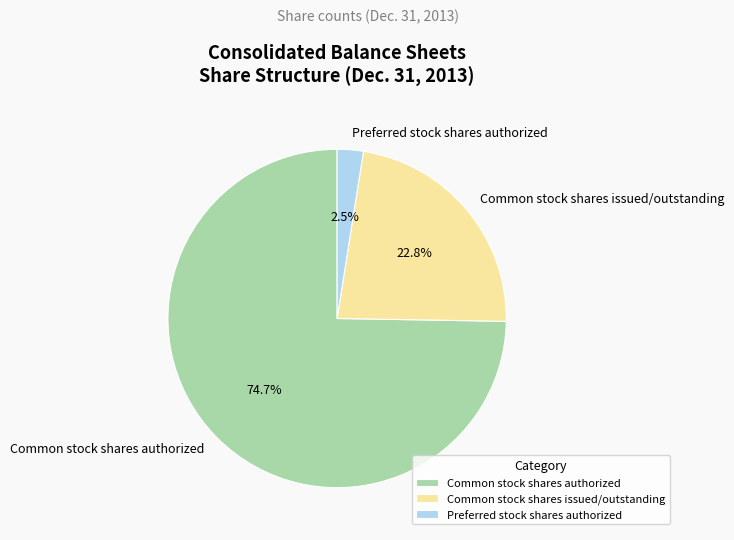

What is the ratio of the value at Preferred stock shares authorized to the value at Common stock shares issued/outstanding?

0.1